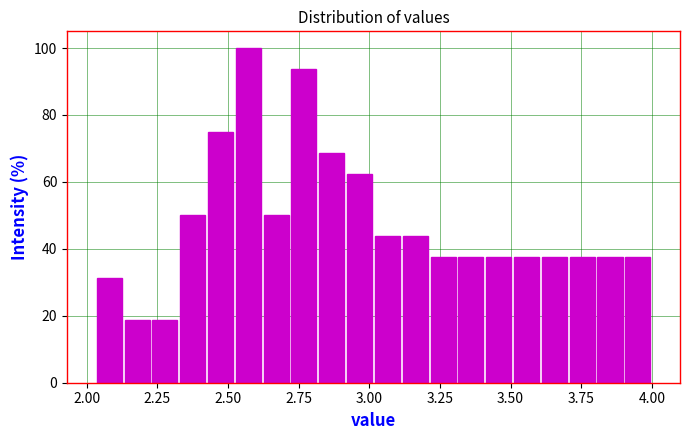

Read against the x-axis, roughly where is the centre of the tallest bar?

2.55